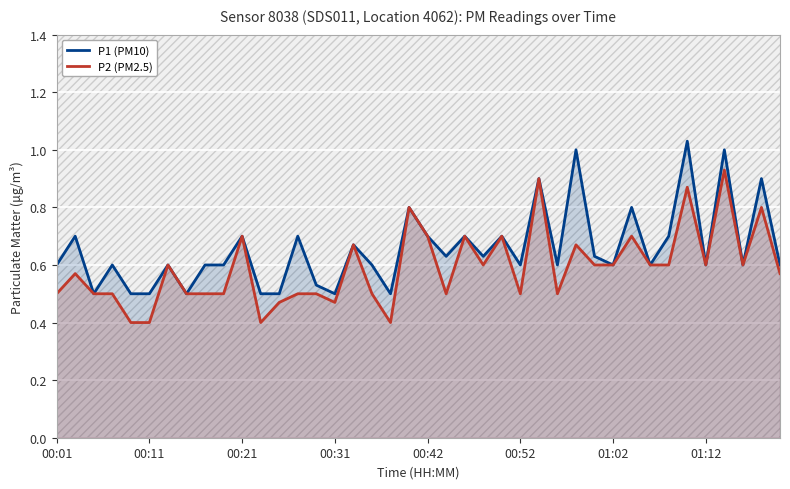

Reading left to right, transcribe all the data shown in this chart.

P1 (PM10): 0.6	0.7	0.5	0.6	0.5	0.5	0.6	0.5	0.6	0.6	0.7	0.5	0.5	0.7	0.5	0.5	0.7	0.6	0.5	0.8	0.7	0.6	0.7	0.6	0.7	0.6	0.9	0.6	1.0	0.6	0.6	0.8	0.6	0.7	1.0	0.6	1.0	0.6	0.9	0.6
P2 (PM2.5): 0.5	0.6	0.5	0.5	0.4	0.4	0.6	0.5	0.5	0.5	0.7	0.4	0.5	0.5	0.5	0.5	0.7	0.5	0.4	0.8	0.7	0.5	0.7	0.6	0.7	0.5	0.9	0.5	0.7	0.6	0.6	0.7	0.6	0.6	0.9	0.6	0.9	0.6	0.8	0.6